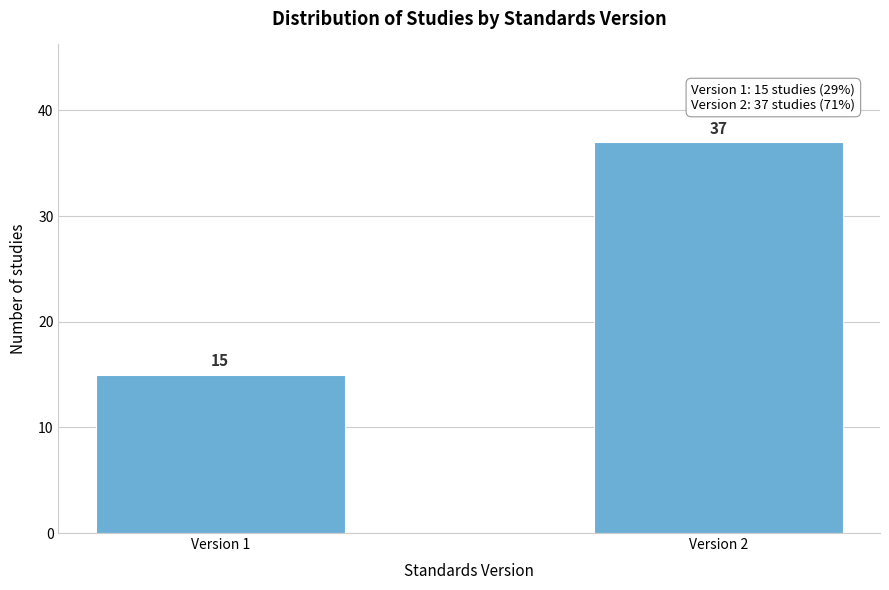

Reading right to left, list all the values displayed in this chart.

Version 2=37	Version 1=15